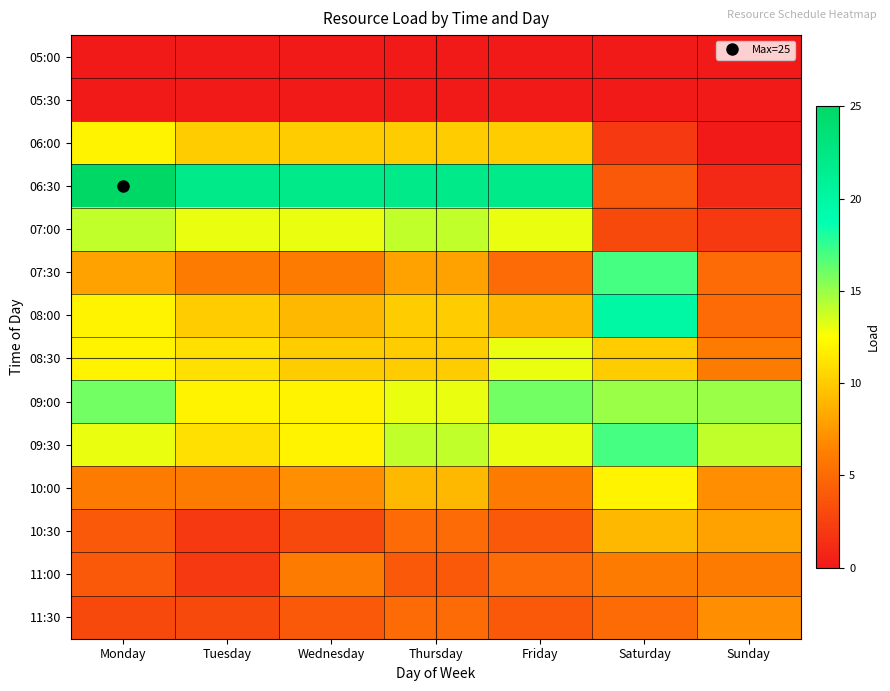

Reading left to right, what are all the values shown in this chart?

05:00: Monday=0	Tuesday=0	Wednesday=0	Thursday=0	Friday=0	Saturday=0	Sunday=0
05:30: Monday=0	Tuesday=0	Wednesday=0	Thursday=0	Friday=0	Saturday=0	Sunday=0
06:00: Monday=12	Tuesday=10	Wednesday=10	Thursday=10	Friday=10	Saturday=2	Sunday=0
06:30: Monday=25	Tuesday=22	Wednesday=22	Thursday=22	Friday=22	Saturday=4	Sunday=1
07:00: Monday=14	Tuesday=13	Wednesday=13	Thursday=14	Friday=13	Saturday=3	Sunday=2
07:30: Monday=8	Tuesday=6	Wednesday=6	Thursday=8	Friday=5	Saturday=17	Sunday=5
08:00: Monday=12	Tuesday=10	Wednesday=9	Thursday=10	Friday=9	Saturday=20	Sunday=5
08:30: Monday=12	Tuesday=11	Wednesday=10	Thursday=10	Friday=13	Saturday=10	Sunday=6
09:00: Monday=16	Tuesday=12	Wednesday=12	Thursday=13	Friday=16	Saturday=15	Sunday=15
09:30: Monday=13	Tuesday=11	Wednesday=12	Thursday=14	Friday=13	Saturday=17	Sunday=14
10:00: Monday=6	Tuesday=6	Wednesday=7	Thursday=9	Friday=6	Saturday=12	Sunday=7
10:30: Monday=4	Tuesday=2	Wednesday=3	Thursday=5	Friday=4	Saturday=9	Sunday=8
11:00: Monday=4	Tuesday=2	Wednesday=6	Thursday=4	Friday=5	Saturday=6	Sunday=6
11:30: Monday=3	Tuesday=3	Wednesday=4	Thursday=5	Friday=4	Saturday=5	Sunday=7